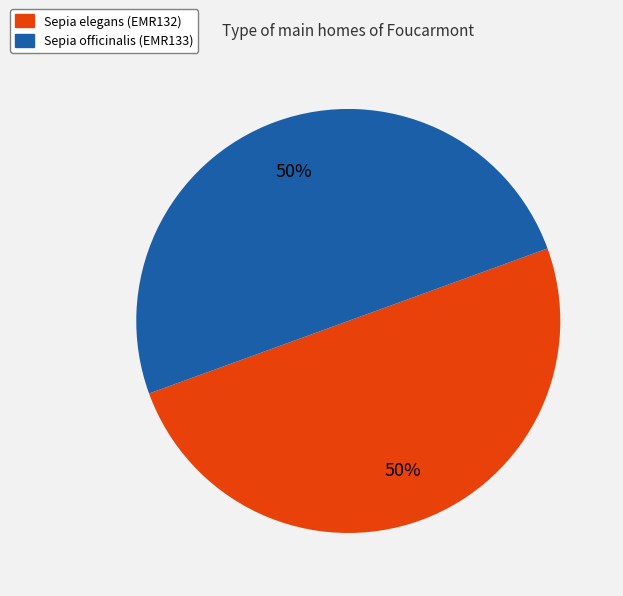

What is the ratio of the value at Sepia elegans (EMR132) to the value at Sepia officinalis (EMR133)?

1.0